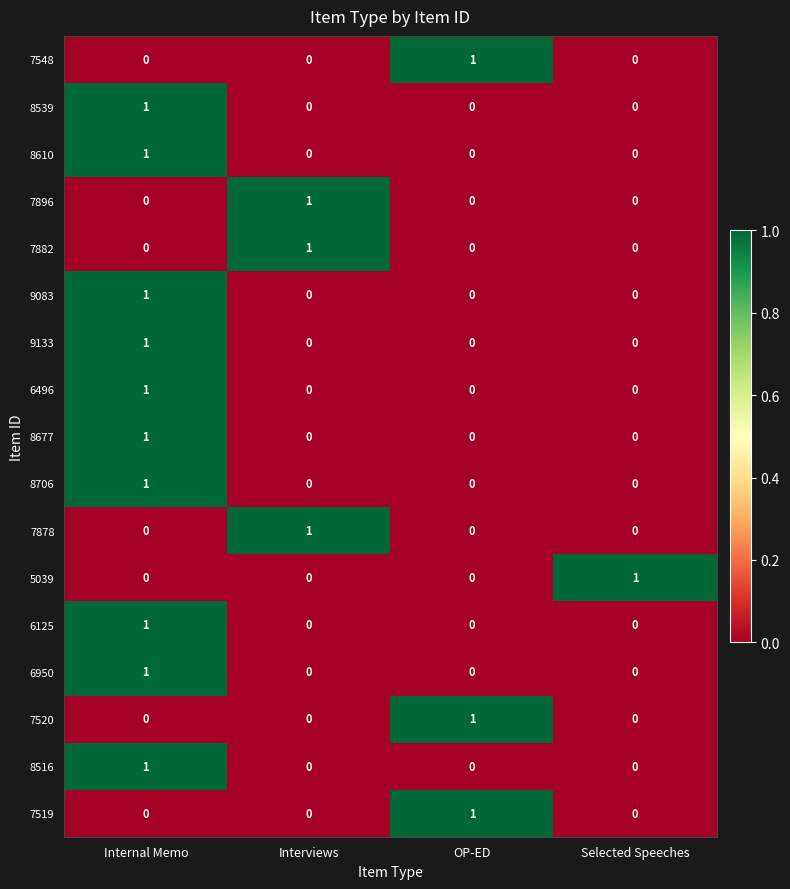

Count the 7878 values in the range 0 to 1.

4